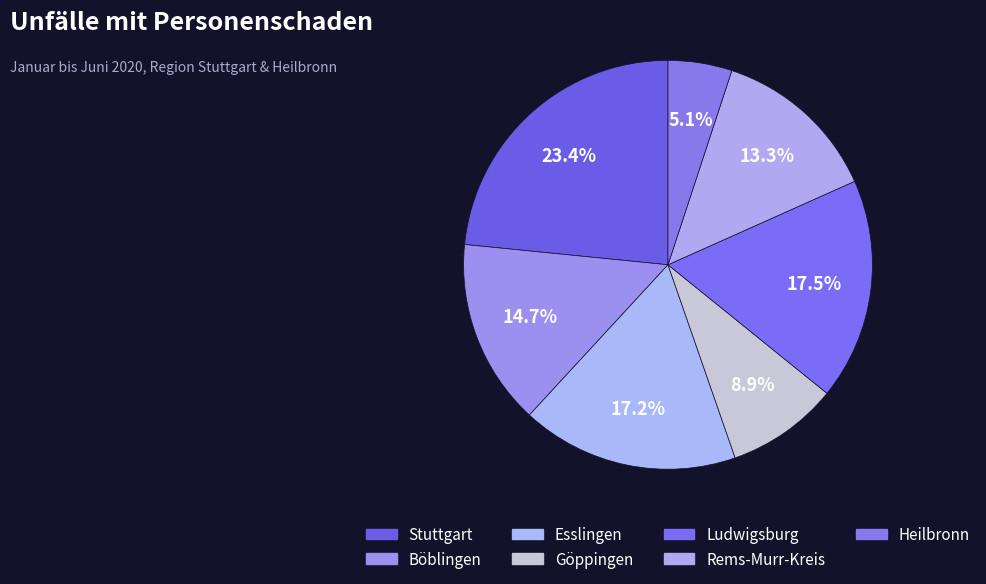

What percentage is NOT represented by Heilbronn?

94.9%